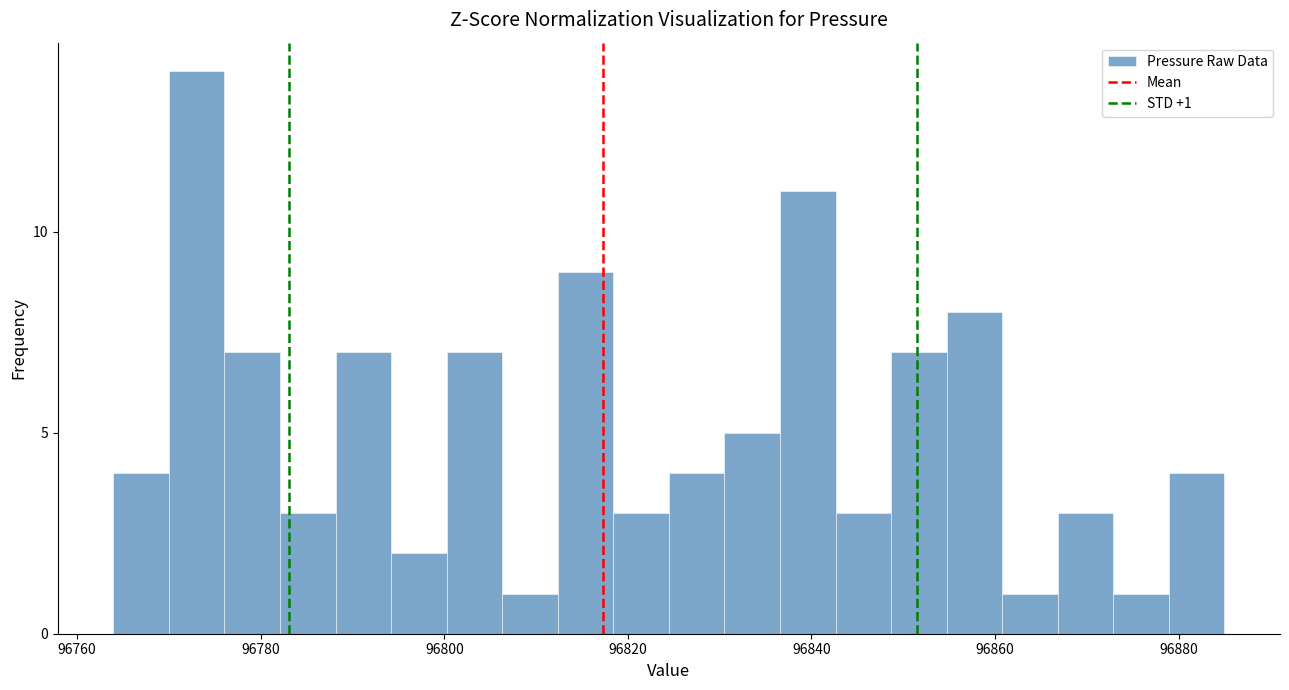

Around what value on the x-axis is the tallest bar? Give the approximate position of its centre, as read against the axis.

96774